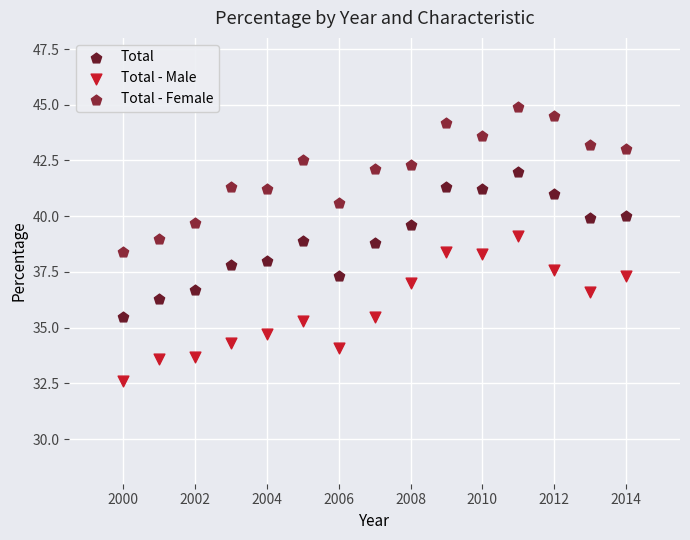

Which series reaches the maximum Y coordinate?

Total - Female